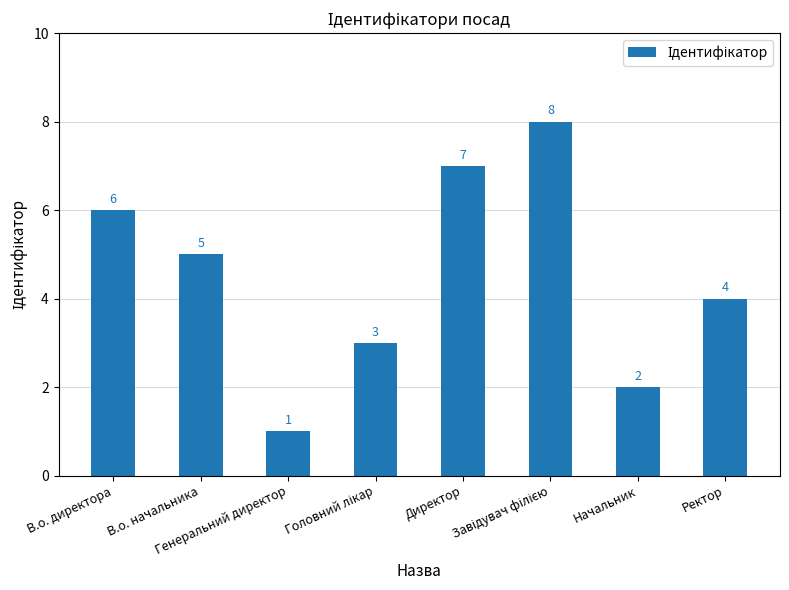

Reading left to right, extract all data points from this chart.

6	5	1	3	7	8	2	4